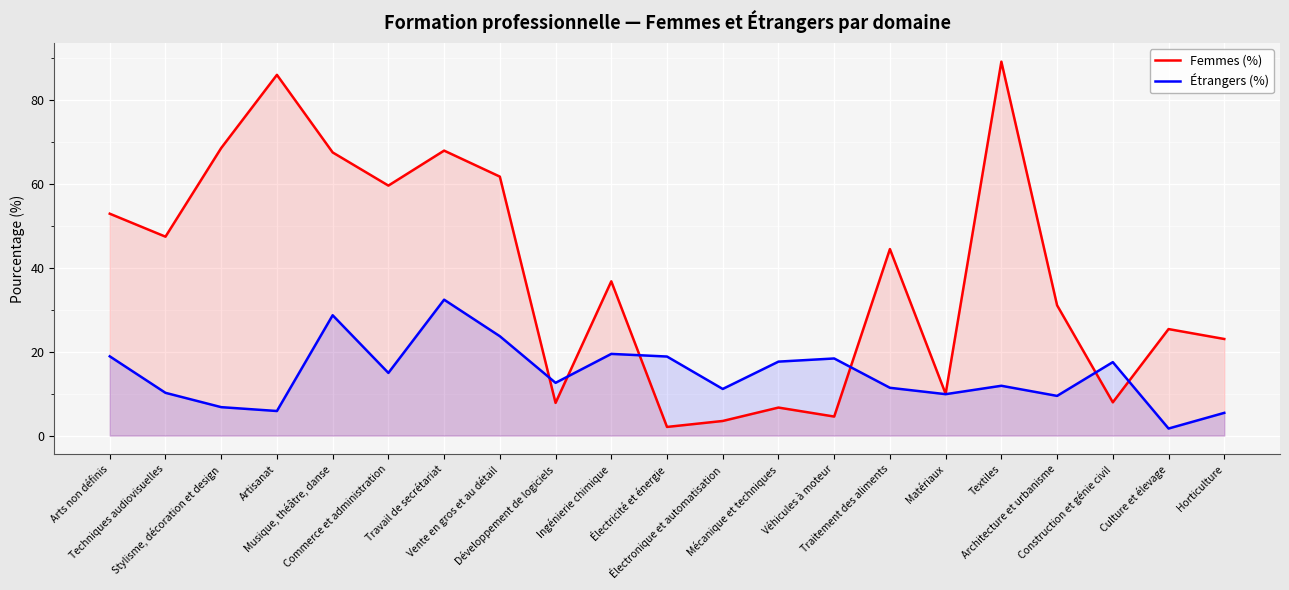

What is the greatest value displayed?

89.0